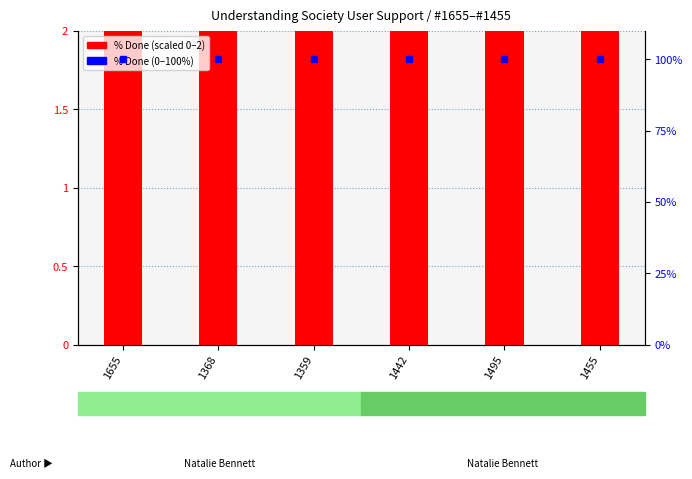

The value of % Done (scaled) at 1495 is 1. True or false?

False